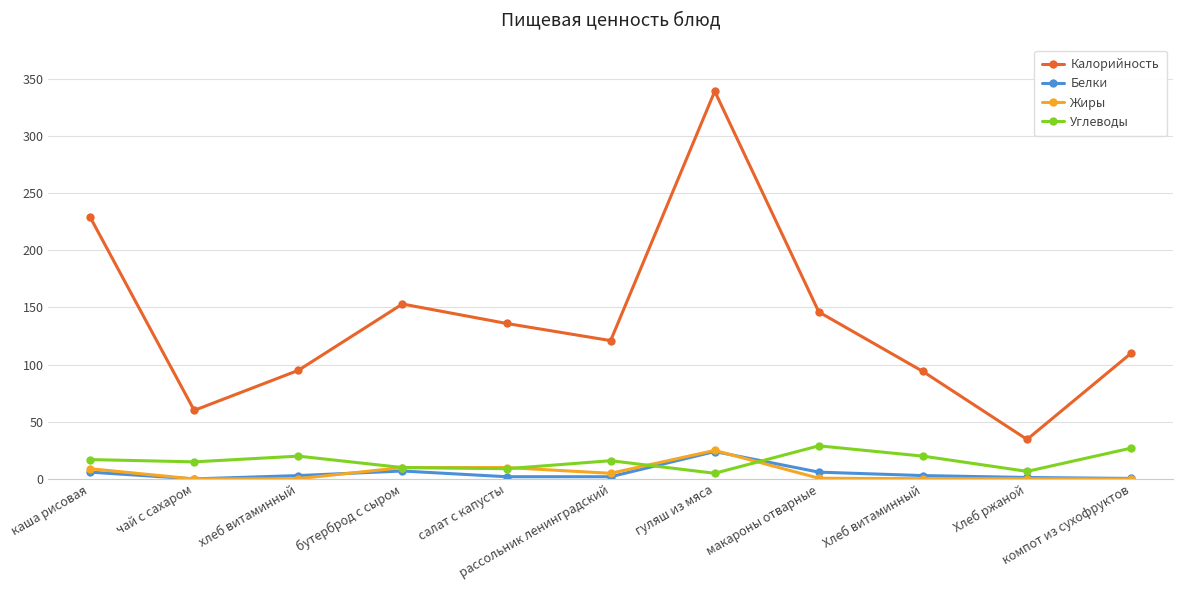

What is the maximum value for Белки?

24.0